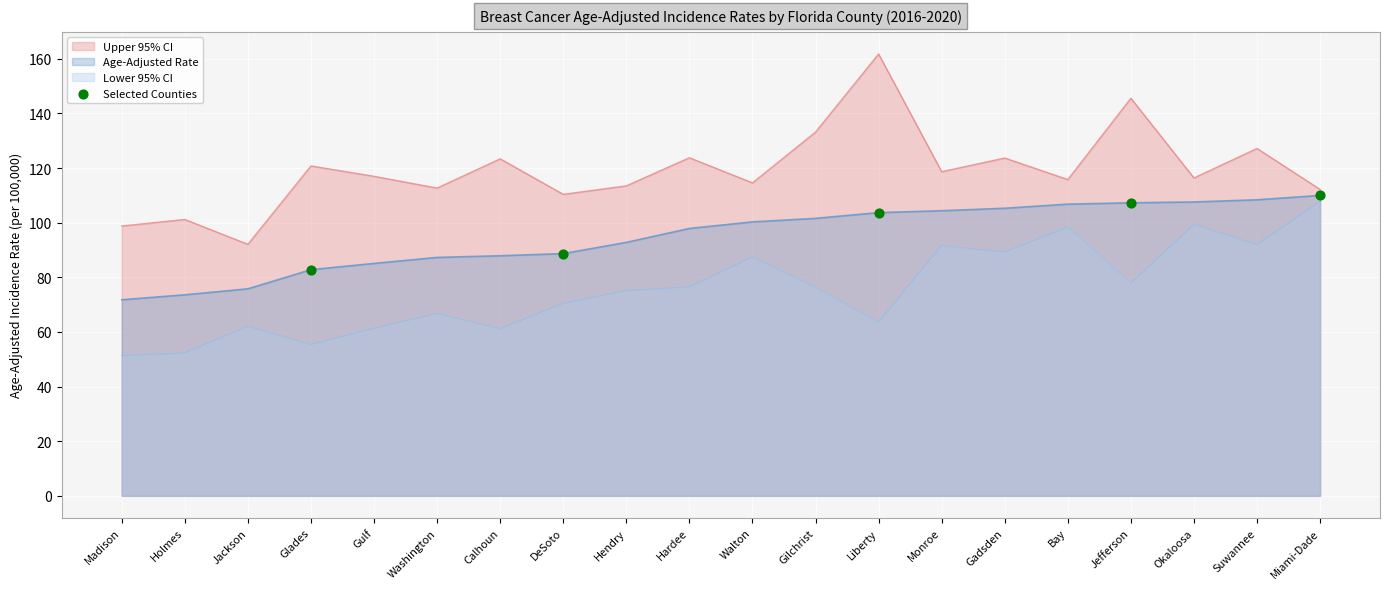

Between Washington and Gilchrist, which series saw the biggest shift?

Upper 95% CI